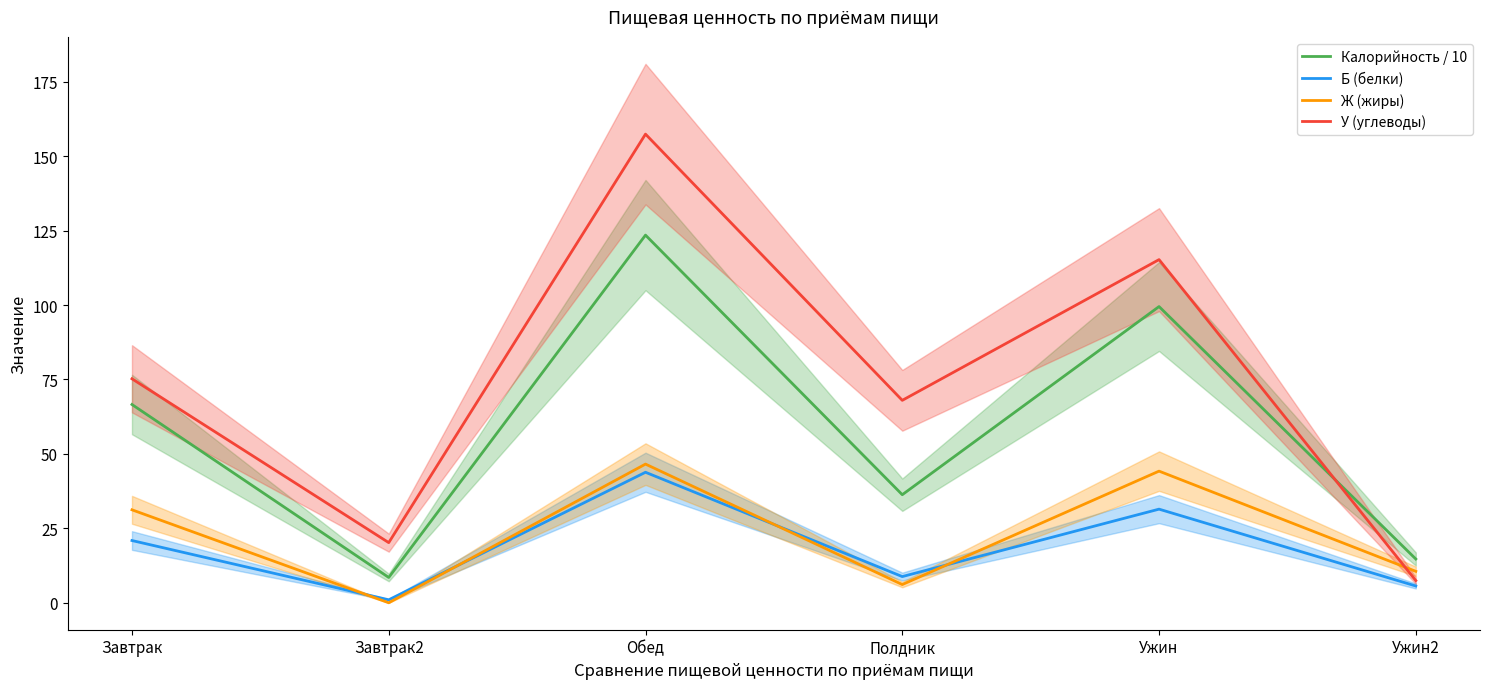

The value of Б (белки) at Полдник is 13.5. True or false?

False